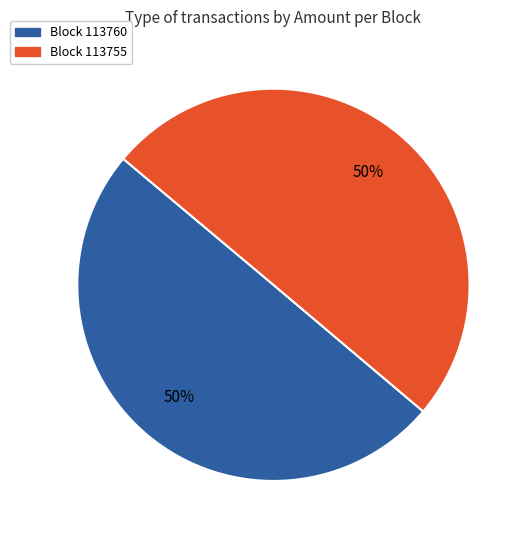

To the nearest percent, what is the average slice percentage?

50%